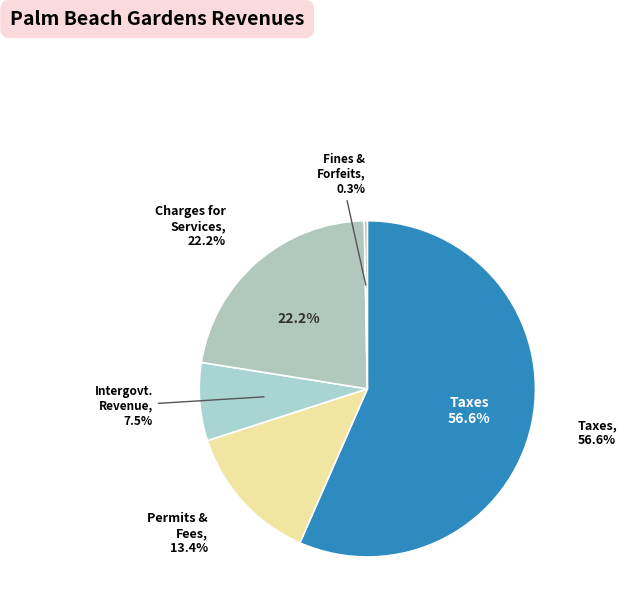

Which slice is the smallest?

Judgments, Fines & Forfeits